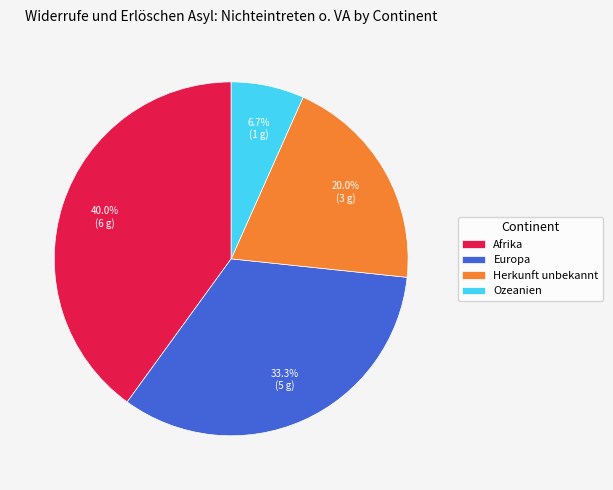

Rank the categories by value from lowest to highest.

Ozeanien, Herkunft unbekannt, Europa, Afrika